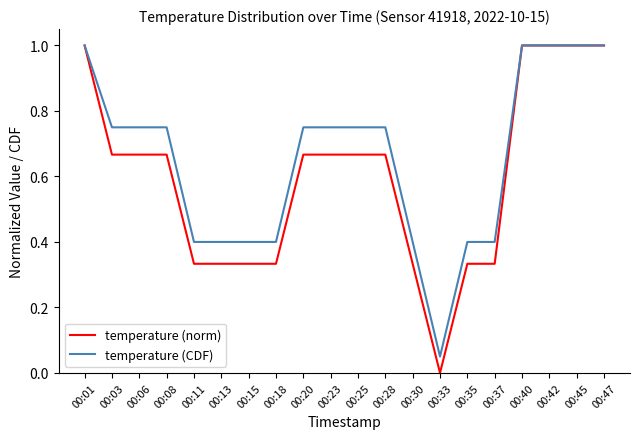

Rank the series at 00:08 from highest to lowest value.

temperature (CDF), temperature (norm)